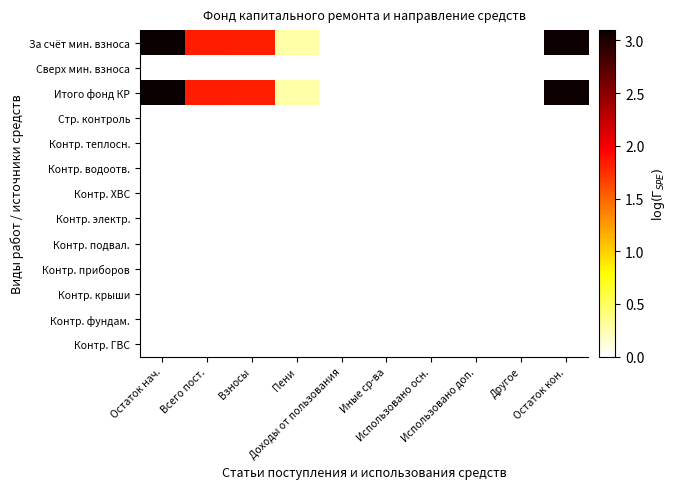

Reading right to left, list all the values displayed in this chart.

За счёт мин. взноса: Остаток кон.=3.1	Другое=0.0	Использовано доп.=0.0	Использовано осн.=0.0	Иные ср-ва=0.0	Доходы от пользования=0.0	Пени=0.3	Взносы=1.8	Всего пост.=1.8	Остаток нач.=3.1
Сверх мин. взноса: Остаток кон.=0.0	Другое=0.0	Использовано доп.=0.0	Использовано осн.=0.0	Иные ср-ва=0.0	Доходы от пользования=0.0	Пени=0.0	Взносы=0.0	Всего пост.=0.0	Остаток нач.=0.0
Итого фонд КР: Остаток кон.=3.1	Другое=0.0	Использовано доп.=0.0	Использовано осн.=0.0	Иные ср-ва=0.0	Доходы от пользования=0.0	Пени=0.3	Взносы=1.8	Всего пост.=1.8	Остаток нач.=3.1
Стр. контроль: Остаток кон.=0.0	Другое=0.0	Использовано доп.=0.0	Использовано осн.=0.0	Иные ср-ва=0.0	Доходы от пользования=0.0	Пени=0.0	Взносы=0.0	Всего пост.=0.0	Остаток нач.=0.0
Контр. теплосн.: Остаток кон.=0.0	Другое=0.0	Использовано доп.=0.0	Использовано осн.=0.0	Иные ср-ва=0.0	Доходы от пользования=0.0	Пени=0.0	Взносы=0.0	Всего пост.=0.0	Остаток нач.=0.0
Контр. водоотв.: Остаток кон.=0.0	Другое=0.0	Использовано доп.=0.0	Использовано осн.=0.0	Иные ср-ва=0.0	Доходы от пользования=0.0	Пени=0.0	Взносы=0.0	Всего пост.=0.0	Остаток нач.=0.0
Контр. ХВС: Остаток кон.=0.0	Другое=0.0	Использовано доп.=0.0	Использовано осн.=0.0	Иные ср-ва=0.0	Доходы от пользования=0.0	Пени=0.0	Взносы=0.0	Всего пост.=0.0	Остаток нач.=0.0
Контр. электр.: Остаток кон.=0.0	Другое=0.0	Использовано доп.=0.0	Использовано осн.=0.0	Иные ср-ва=0.0	Доходы от пользования=0.0	Пени=0.0	Взносы=0.0	Всего пост.=0.0	Остаток нач.=0.0
Контр. подвал.: Остаток кон.=0.0	Другое=0.0	Использовано доп.=0.0	Использовано осн.=0.0	Иные ср-ва=0.0	Доходы от пользования=0.0	Пени=0.0	Взносы=0.0	Всего пост.=0.0	Остаток нач.=0.0
Контр. приборов: Остаток кон.=0.0	Другое=0.0	Использовано доп.=0.0	Использовано осн.=0.0	Иные ср-ва=0.0	Доходы от пользования=0.0	Пени=0.0	Взносы=0.0	Всего пост.=0.0	Остаток нач.=0.0
Контр. крыши: Остаток кон.=0.0	Другое=0.0	Использовано доп.=0.0	Использовано осн.=0.0	Иные ср-ва=0.0	Доходы от пользования=0.0	Пени=0.0	Взносы=0.0	Всего пост.=0.0	Остаток нач.=0.0
Контр. фундам.: Остаток кон.=0.0	Другое=0.0	Использовано доп.=0.0	Использовано осн.=0.0	Иные ср-ва=0.0	Доходы от пользования=0.0	Пени=0.0	Взносы=0.0	Всего пост.=0.0	Остаток нач.=0.0
Контр. ГВС: Остаток кон.=0.0	Другое=0.0	Использовано доп.=0.0	Использовано осн.=0.0	Иные ср-ва=0.0	Доходы от пользования=0.0	Пени=0.0	Взносы=0.0	Всего пост.=0.0	Остаток нач.=0.0